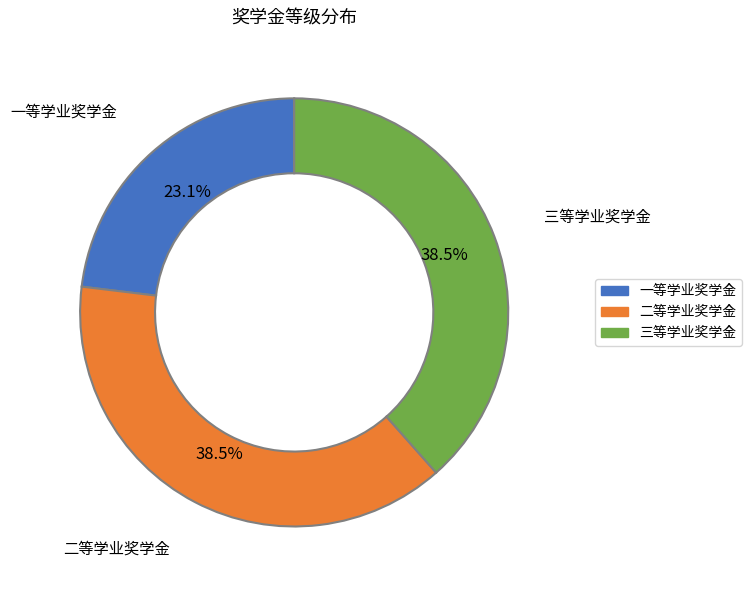

Which has a higher value, 一等学业奖学金 or 二等学业奖学金?

二等学业奖学金